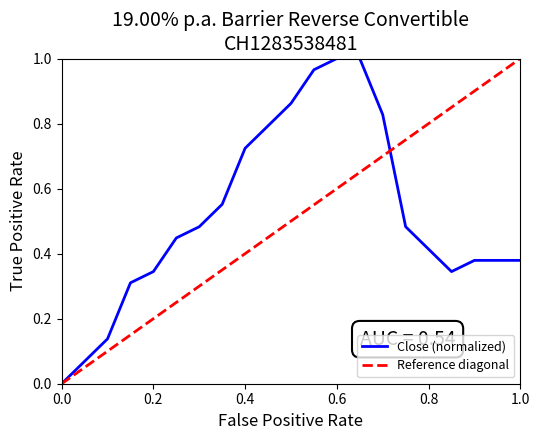

The value at 09.08.2024 is 0.7. True or false?

False